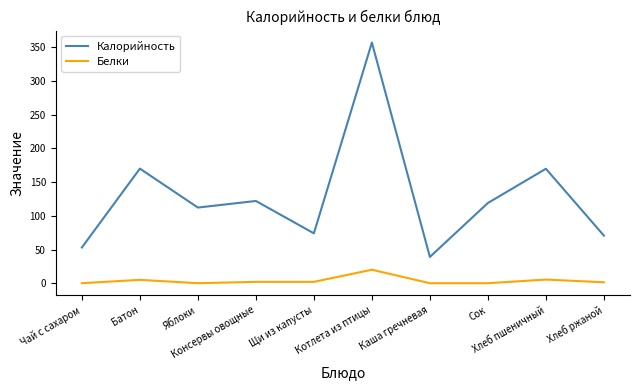

Which series has the largest range (max minus min)?

Калорийность